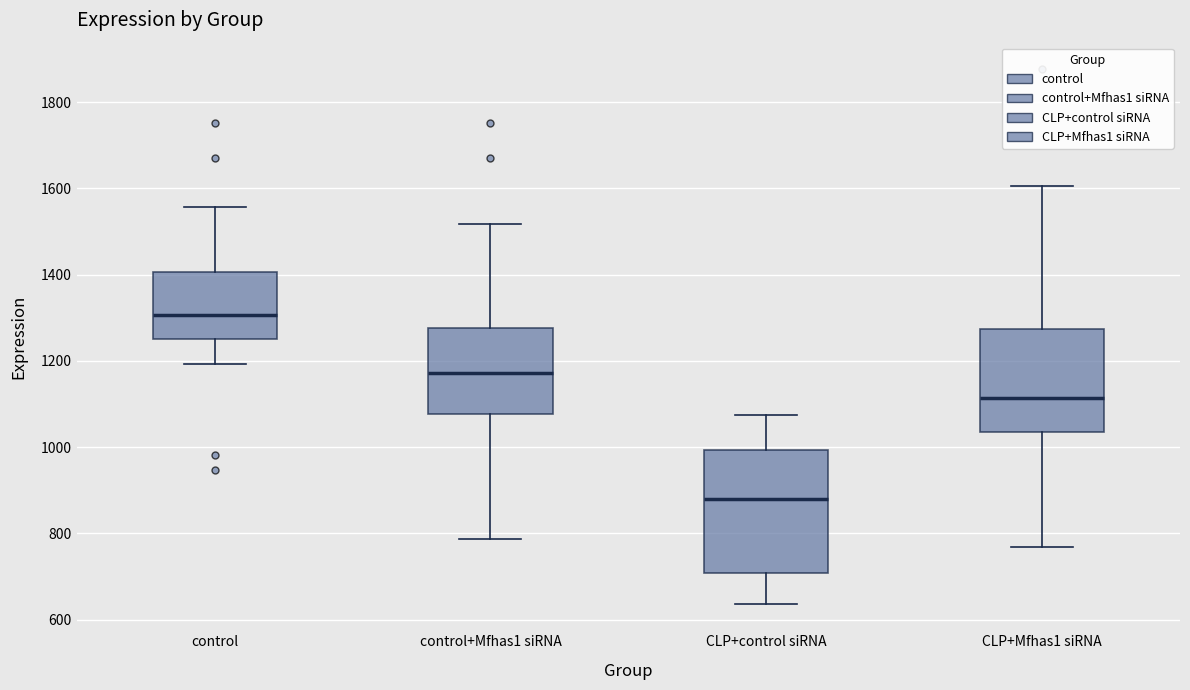

Reading left to right, read every box against the y-axis: the position of its median line, the range the box covers, and the ends of its whiskers. The values are not printed on the chart, so give them approximately, as read against the axis.

control: median 1300, box 1260 to 1400, whiskers 1200 to 1560
control+Mfhas1 siRNA: median 1180, box 1080 to 1280, whiskers 780 to 1520
CLP+control siRNA: median 880, box 700 to 1000, whiskers 640 to 1080
CLP+Mfhas1 siRNA: median 1120, box 1040 to 1280, whiskers 760 to 1600